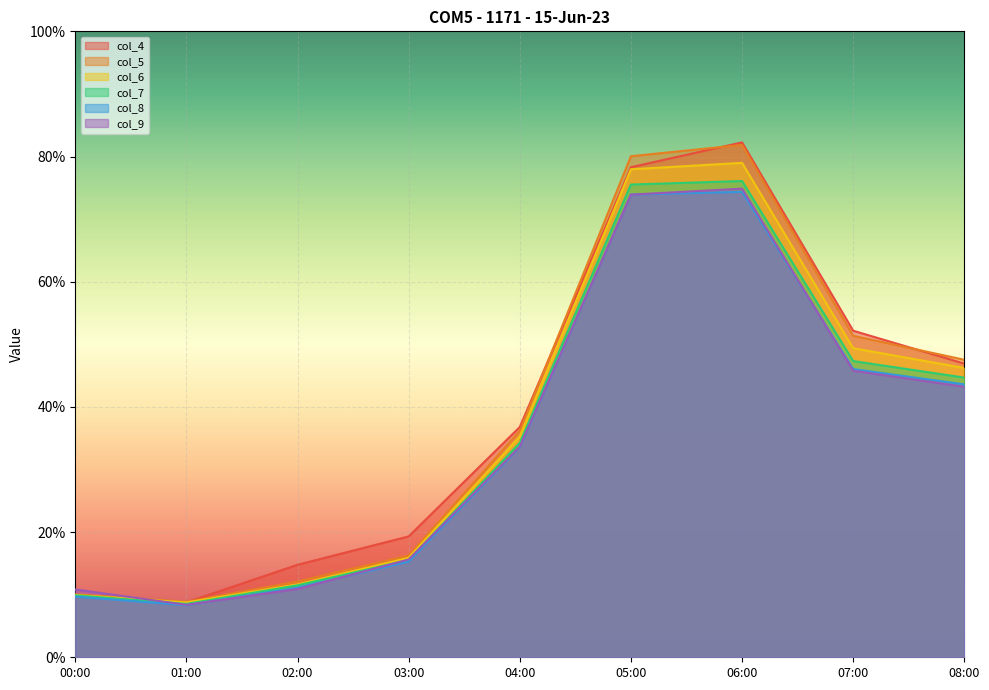

Which has a higher value, 04:00 or 03:00?

04:00